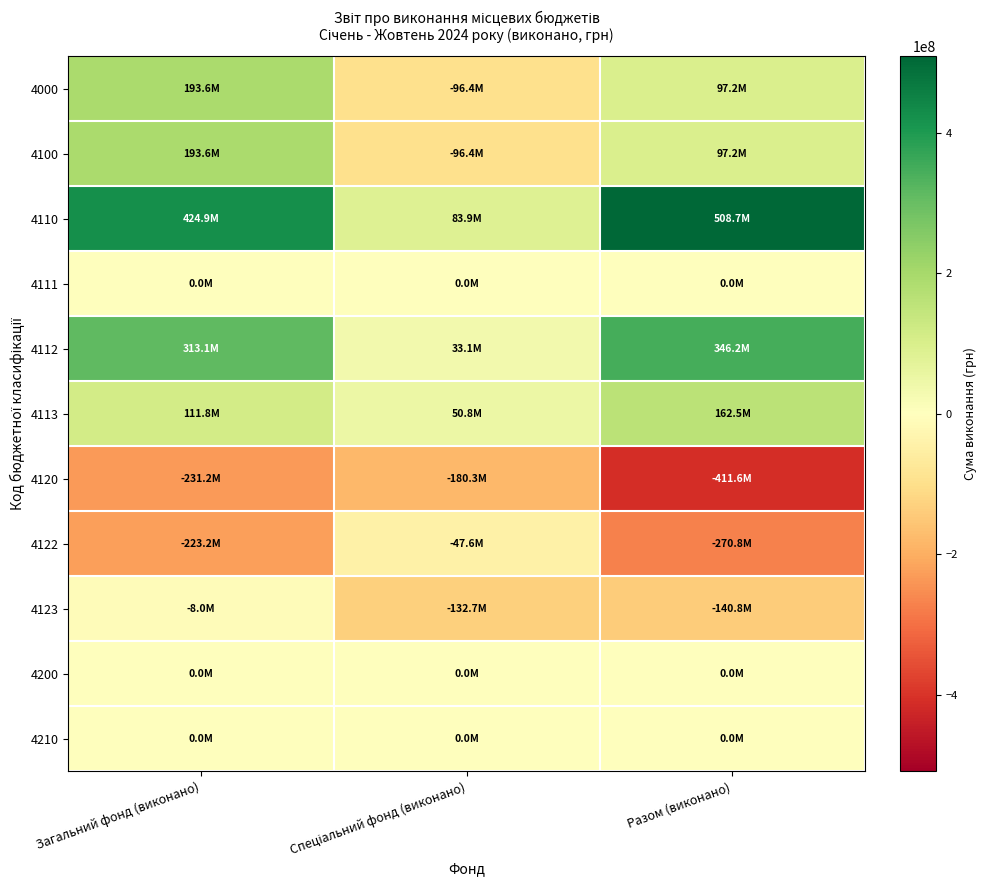

List the series in order of their peak value, lowest first.

4120, 4122, 4123, 4111, 4200, 4210, 4113, 4000, 4100, 4112, 4110